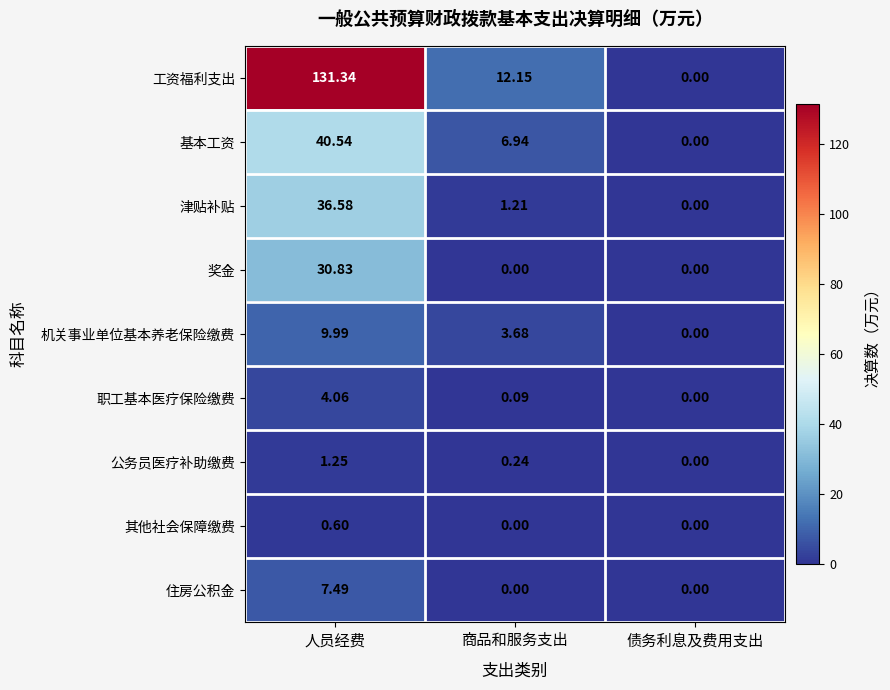

Which label corresponds to the largest value in the chart?

人员经费